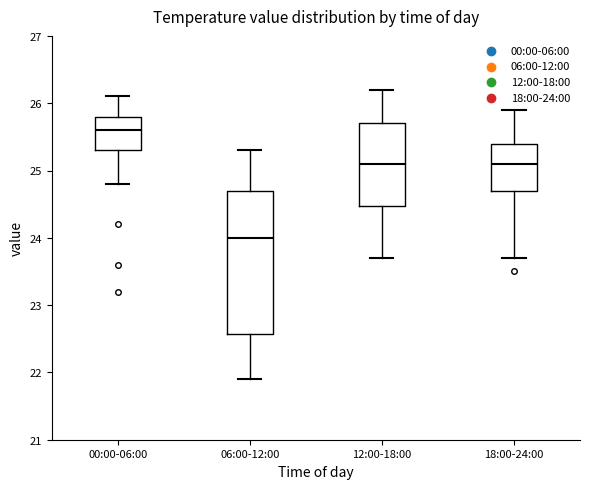

Reading left to right, transcribe this box plot: for each box, give where its median line is, the range the box spans, and where its two whiskers end, as read against the y-axis. The values are not printed on the chart, so give them approximately, as read against the axis.

00:00-06:00: median 25.6, box 25.3 to 25.8, whiskers 24.8 to 26.1
06:00-12:00: median 24.0, box 22.6 to 24.7, whiskers 21.9 to 25.3
12:00-18:00: median 25.1, box 24.5 to 25.7, whiskers 23.7 to 26.2
18:00-24:00: median 25.1, box 24.7 to 25.4, whiskers 23.7 to 25.9